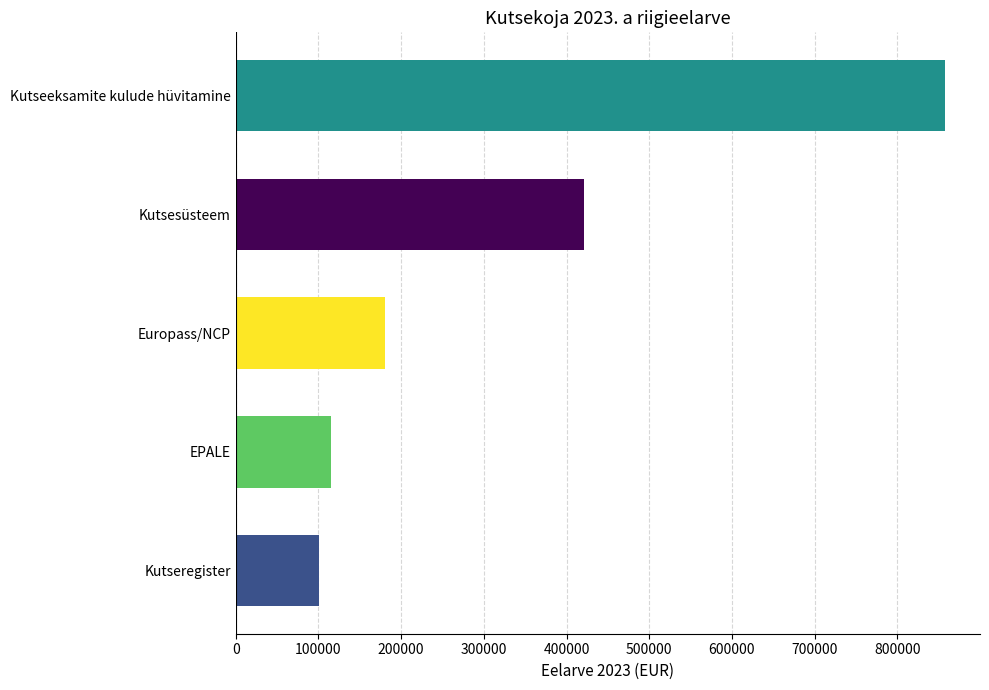

Between Kutsesüsteem and Kutseregister, which is larger?

Kutsesüsteem